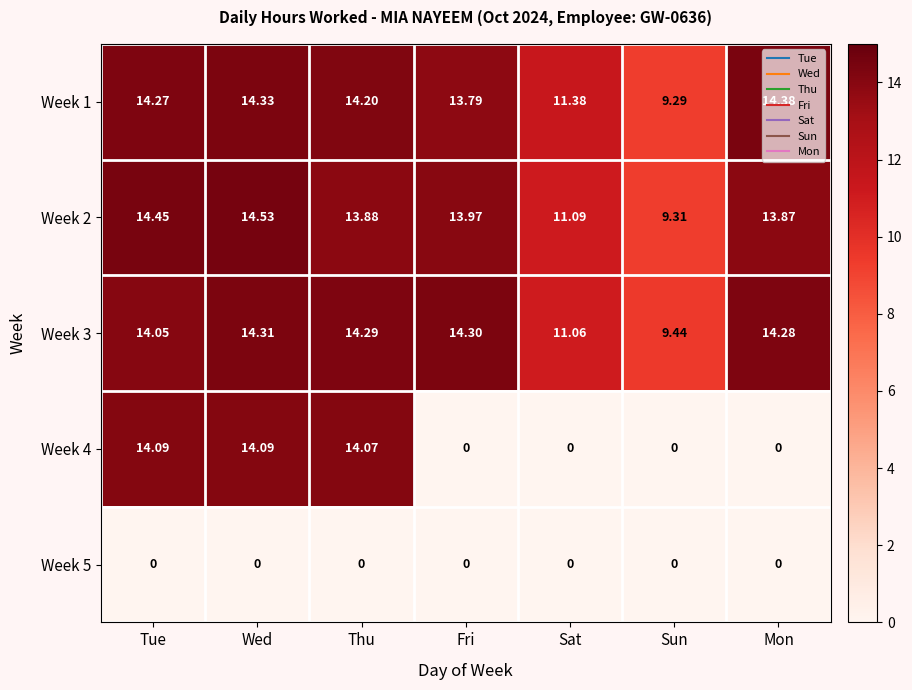

List the labels in order of Week 3 value, smallest first.

Sun, Sat, Tue, Mon, Thu, Fri, Wed